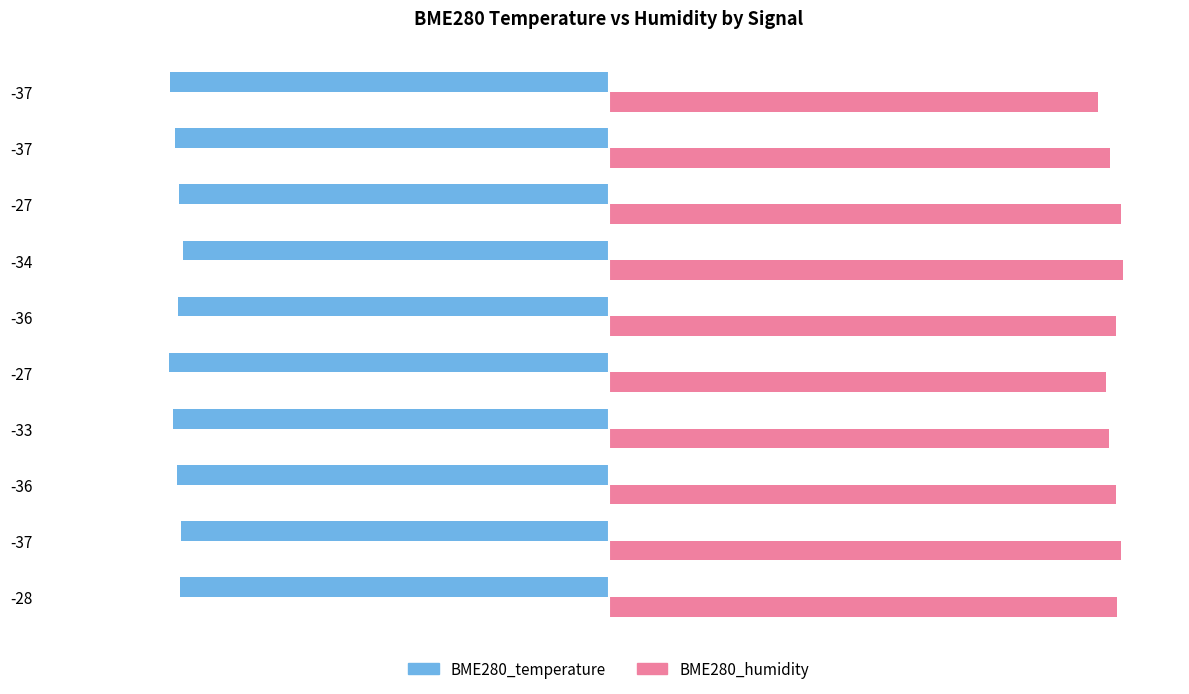

How many data points does each series have?

10